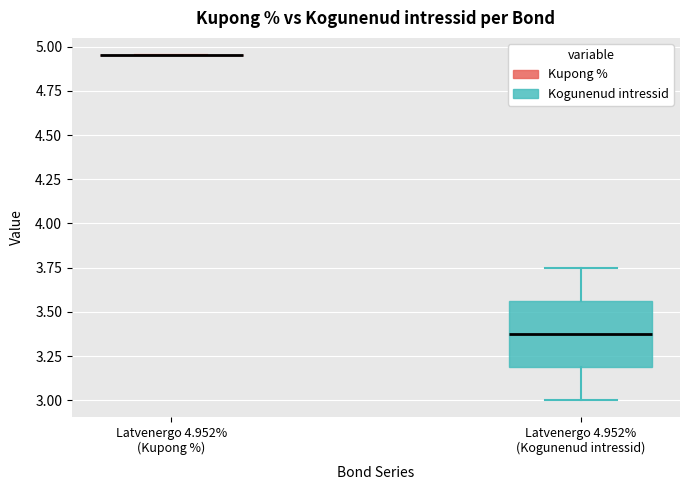

Which box is the tallest, from its lower edge to its upper edge?

Latvenergo 4.952% (Kogunenud intressid)